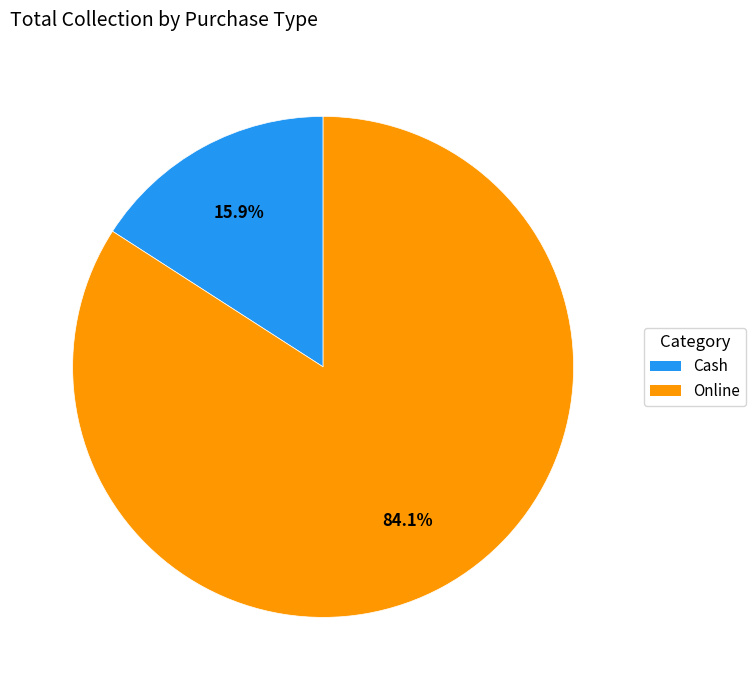

What is the largest slice in the pie chart?

Online